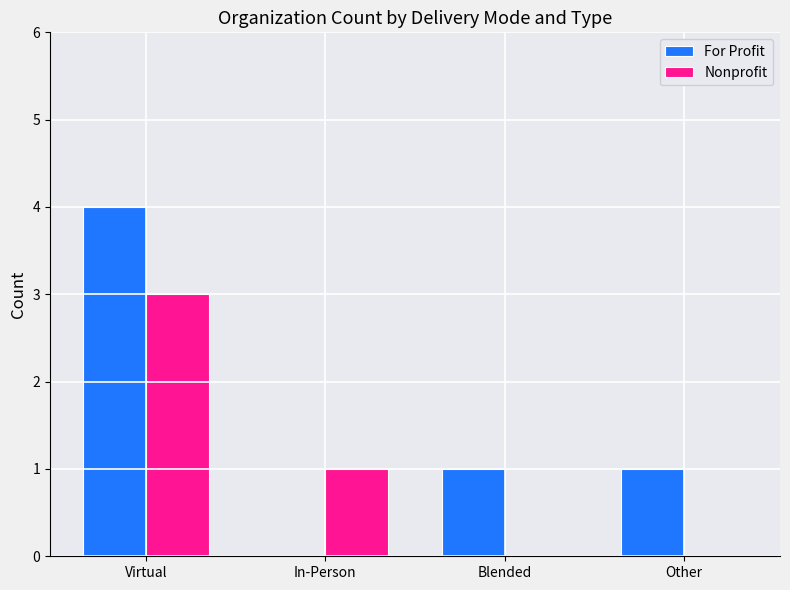

Does the chart contain stacked bars?

No